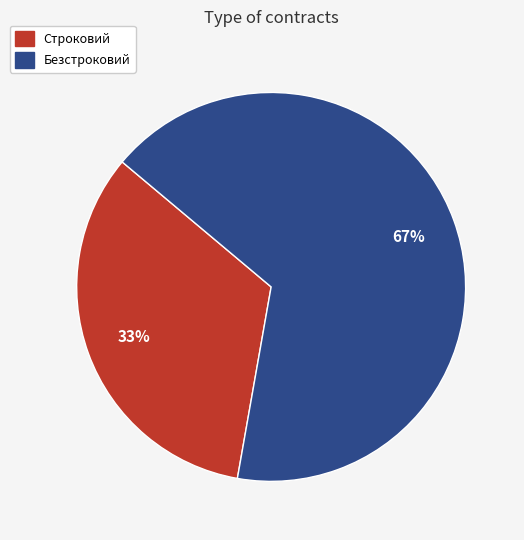

The Безстроковий slice represents 67% of the pie. True or false?

True